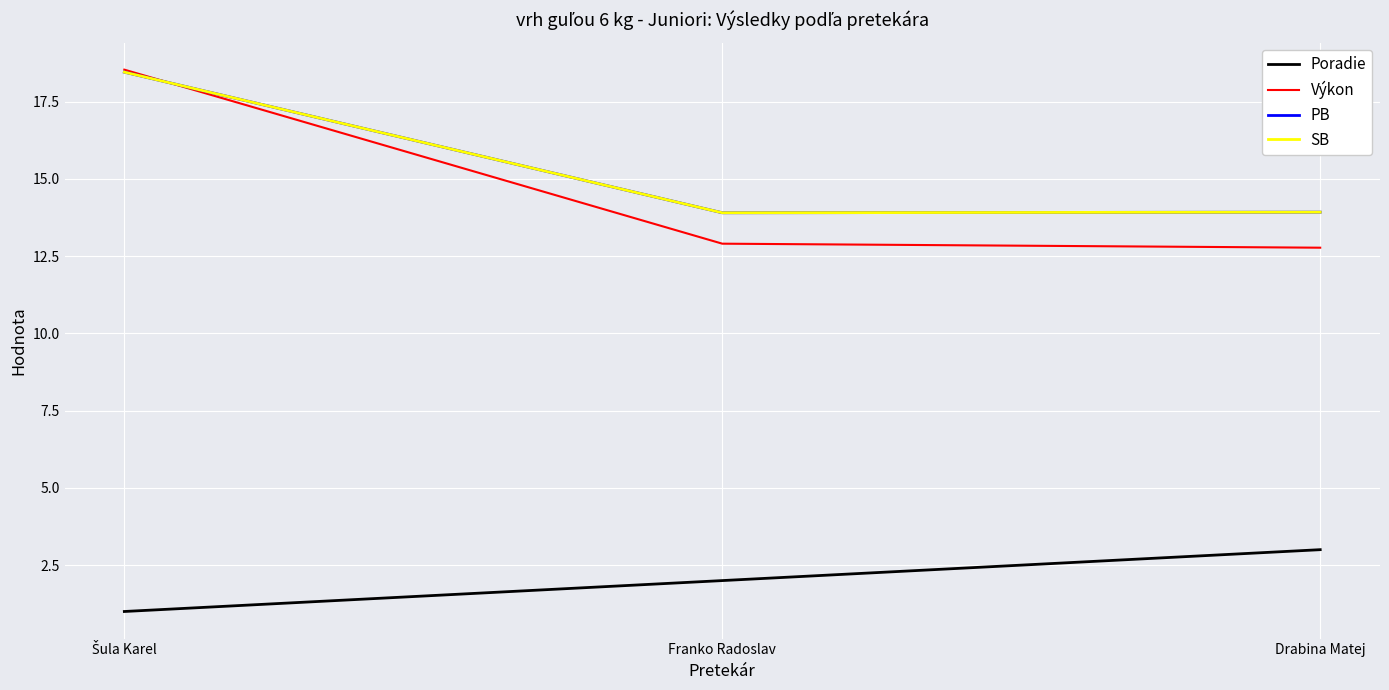

Reading left to right, what are all the values shown in this chart?

Poradie: Šula Karel=1.0	Franko Radoslav=2.0	Drabina Matej=3.0
Výkon: Šula Karel=18.5	Franko Radoslav=12.9	Drabina Matej=12.8
PB: Šula Karel=18.4	Franko Radoslav=13.9	Drabina Matej=13.9
SB: Šula Karel=18.4	Franko Radoslav=13.9	Drabina Matej=13.9